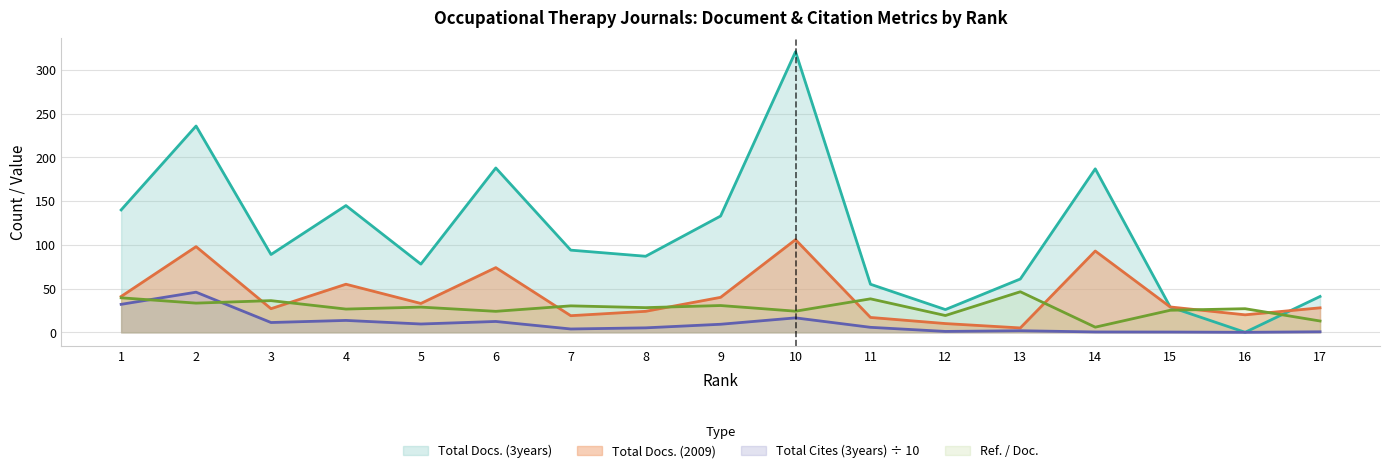

How many intersections are there between Total Docs. (2009) and Ref. / Doc.?

8